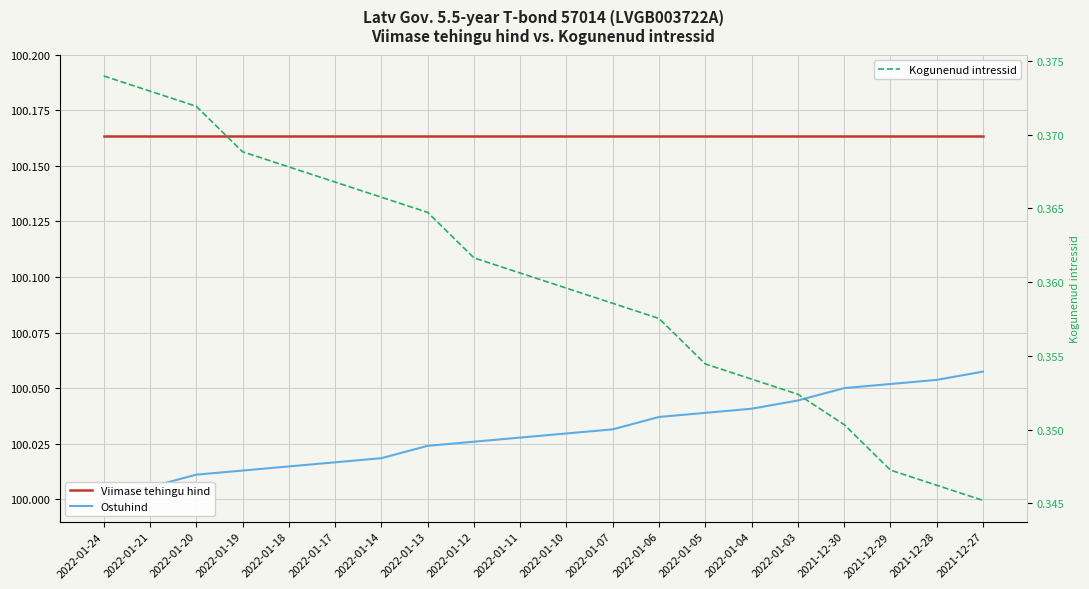

At which category is the sum across all series the highest?

2021-12-27